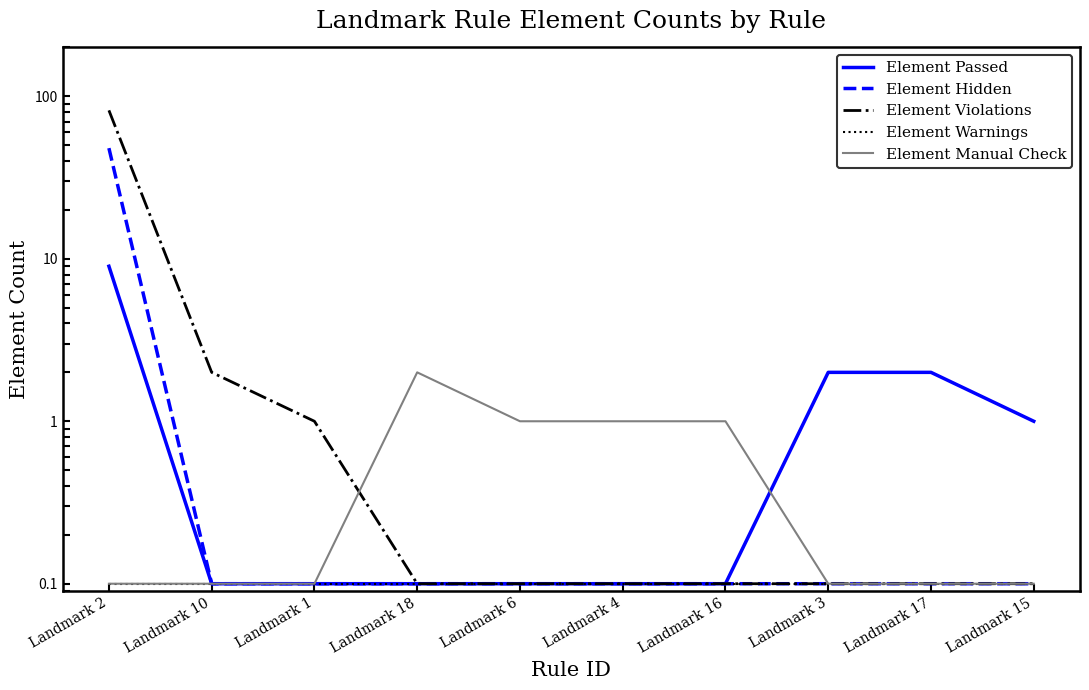

What is the average value of the Element Hidden series?

4.9